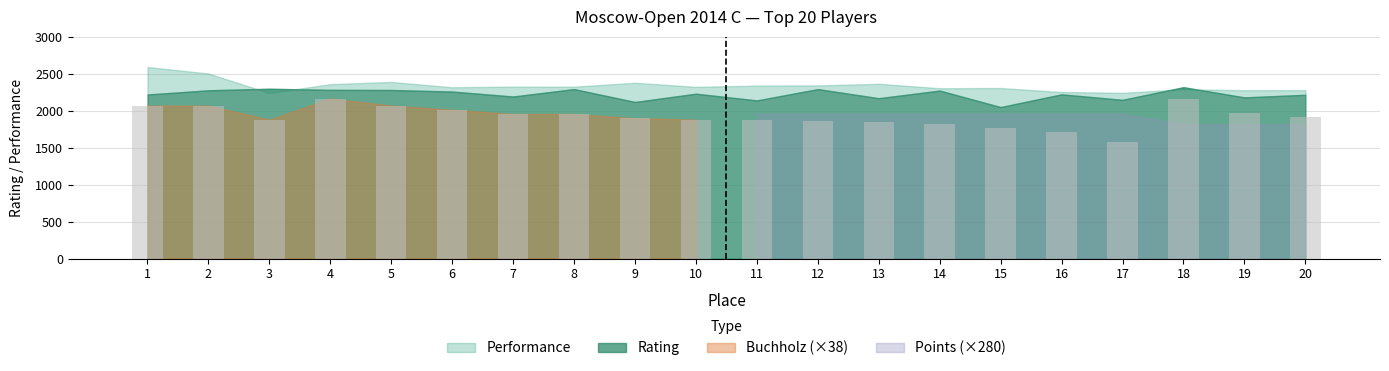

Is it true that the value at 17 is 1577?

True